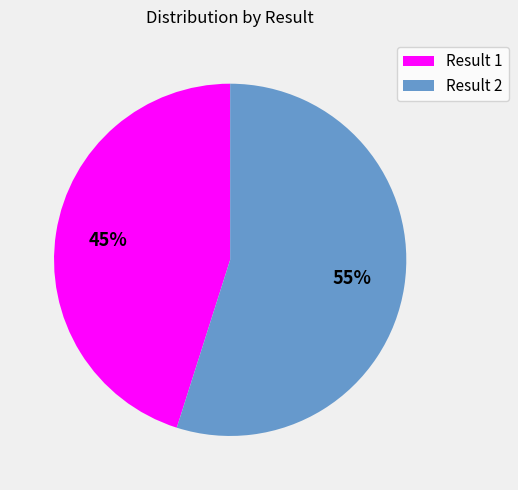

To the nearest percent, what portion does Result 2 represent?

55%